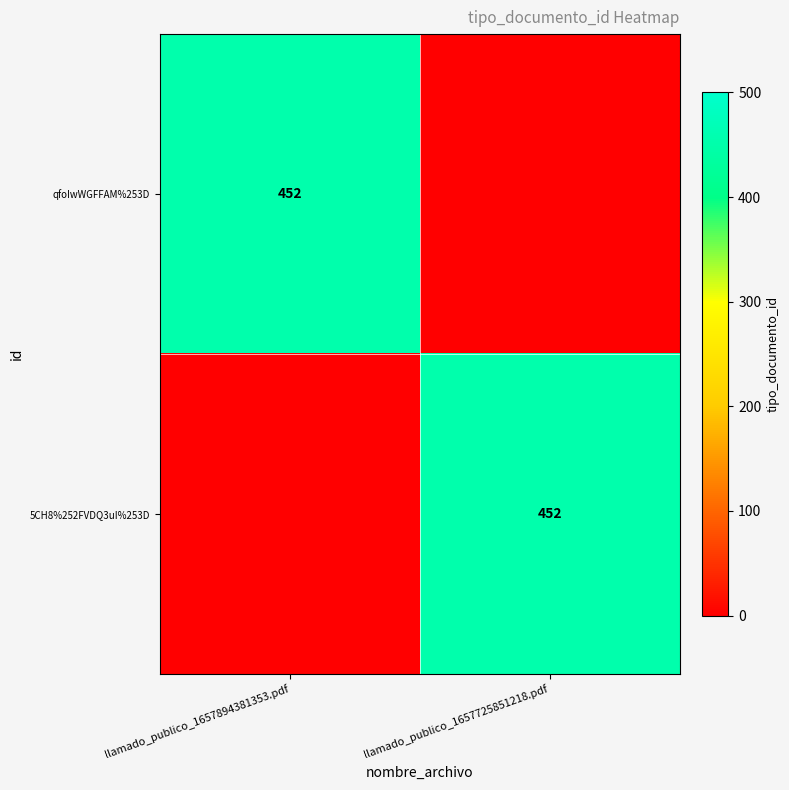

Is it true that qfoIwWGFFAM%253D equals 452 at llamado_publico_1657894381353.pdf?

True